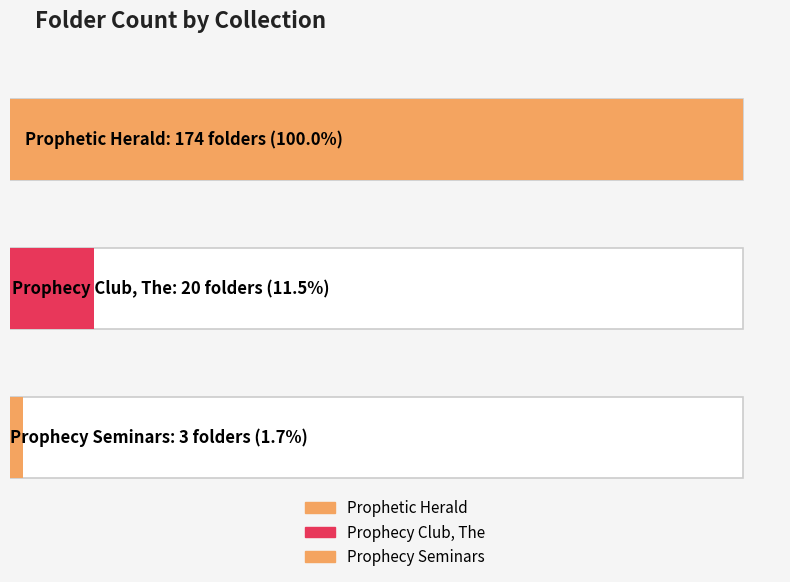

List the labels in order of value, largest first.

Prophetic Herald, Prophecy Club, The, Prophecy Seminars